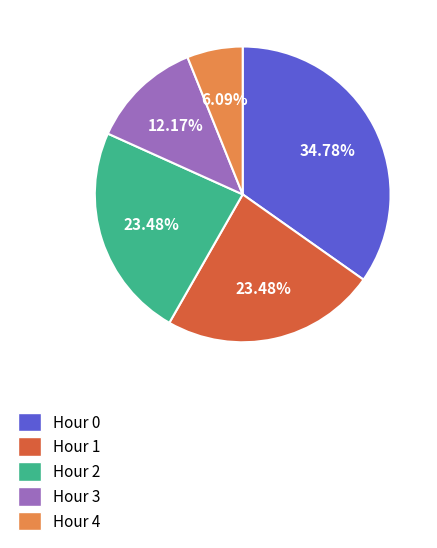

The Hour 1 slice represents 23% of the pie. True or false?

True